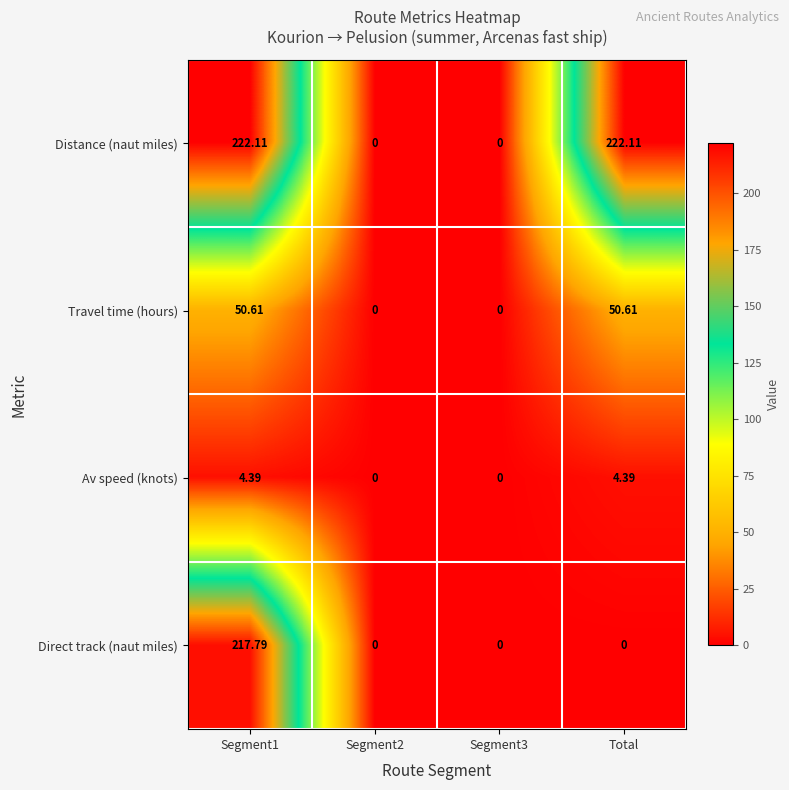

Rank the series at Total from highest to lowest value.

Distance (naut miles), Travel time (hours), Av speed (knots), Direct track (naut miles)